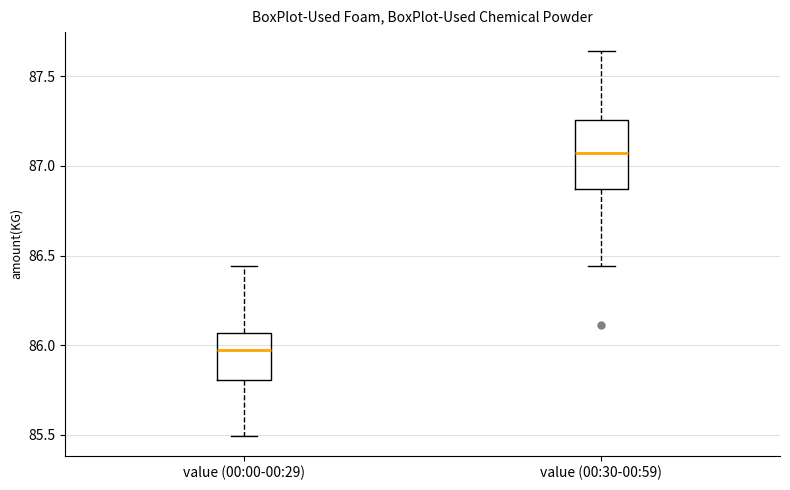

Where is the upper edge of the box for value (00:30-00:59) on the y-axis? The values are not printed on the chart, so give them approximately, as read against the axis.

87.25